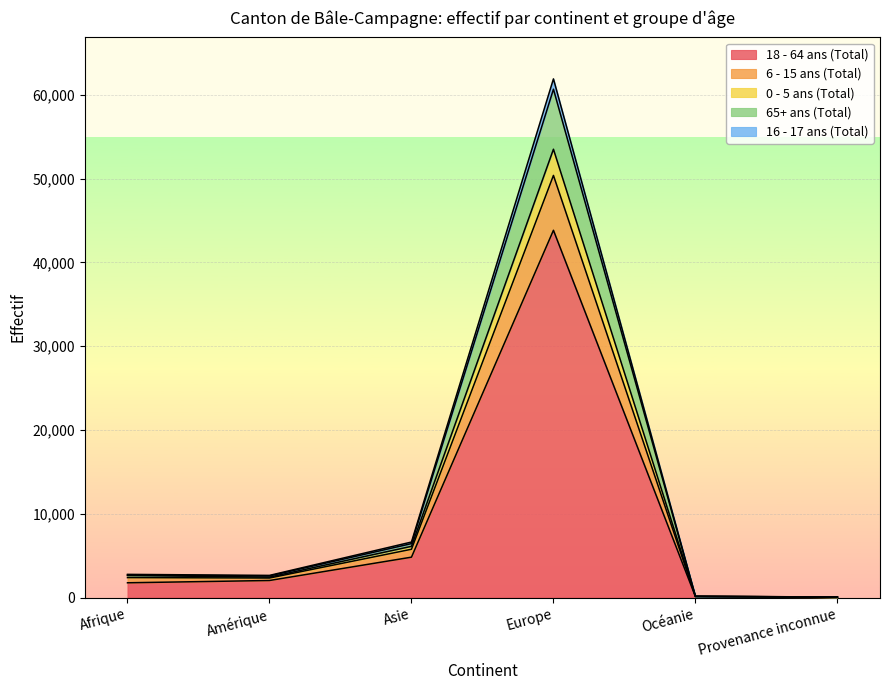

What is the total value across all series at Amérique?

2646